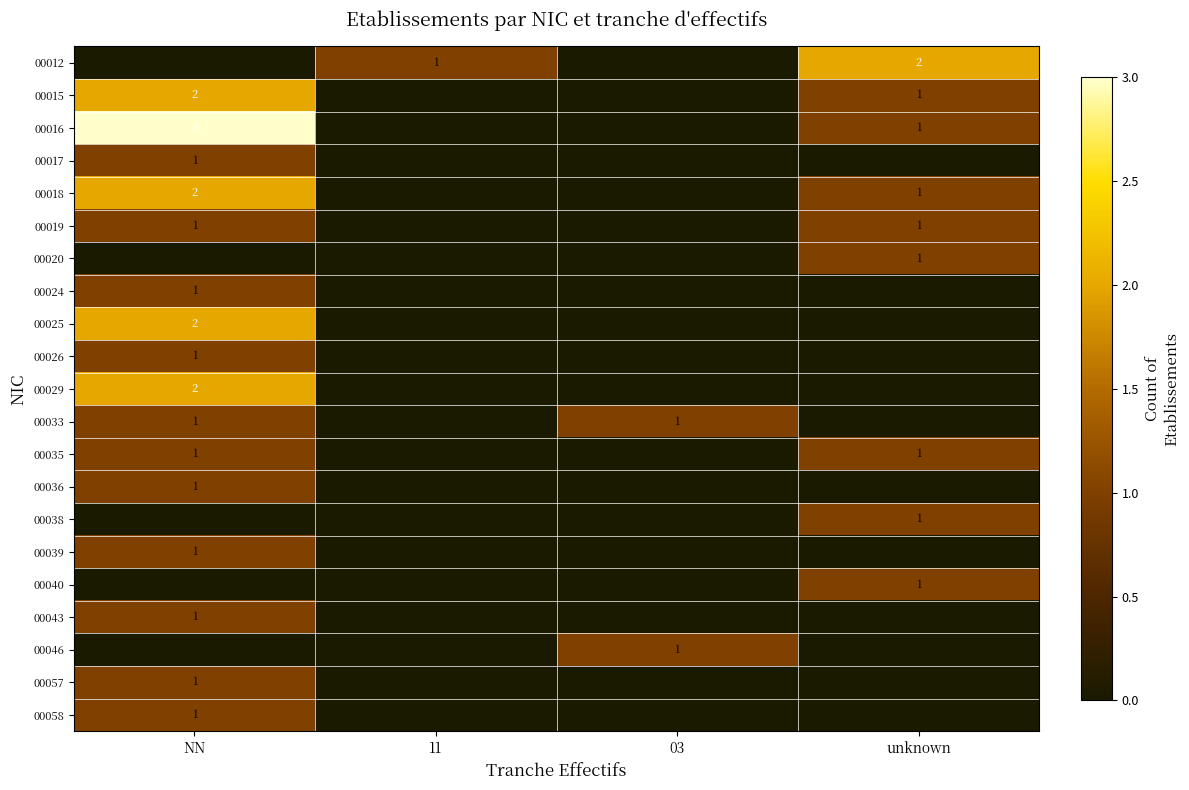

What is the total value across all series at 03?

2